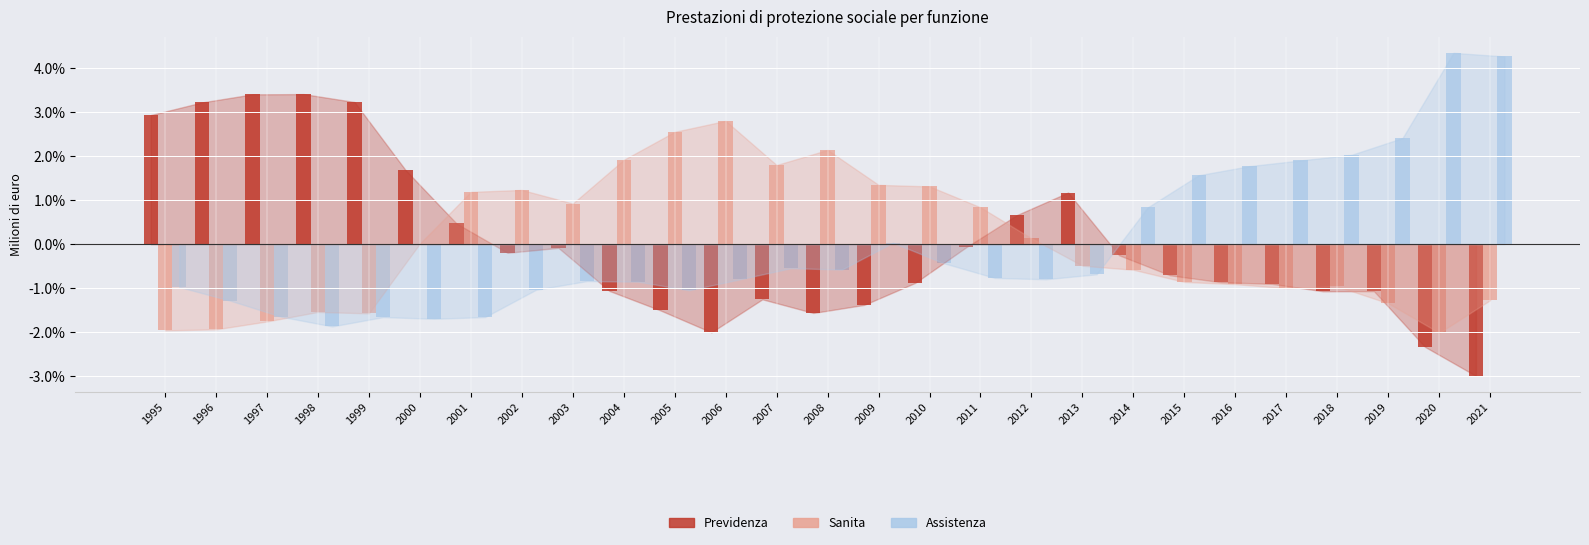

True or false: Sanita has a value of 0.2 at 2002.

False